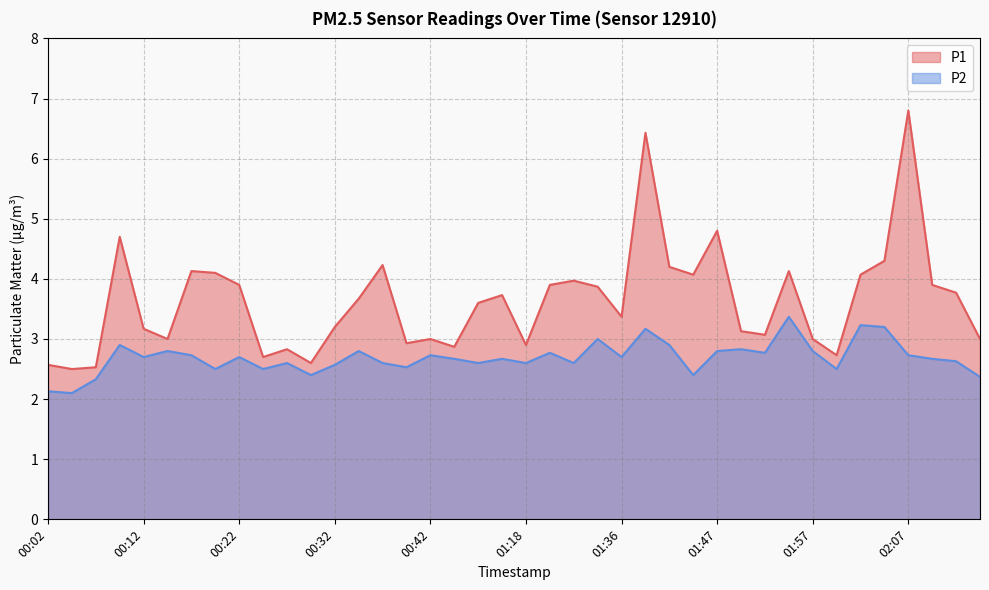

Is it true that P2 equals 2.4 at 02:21?

True